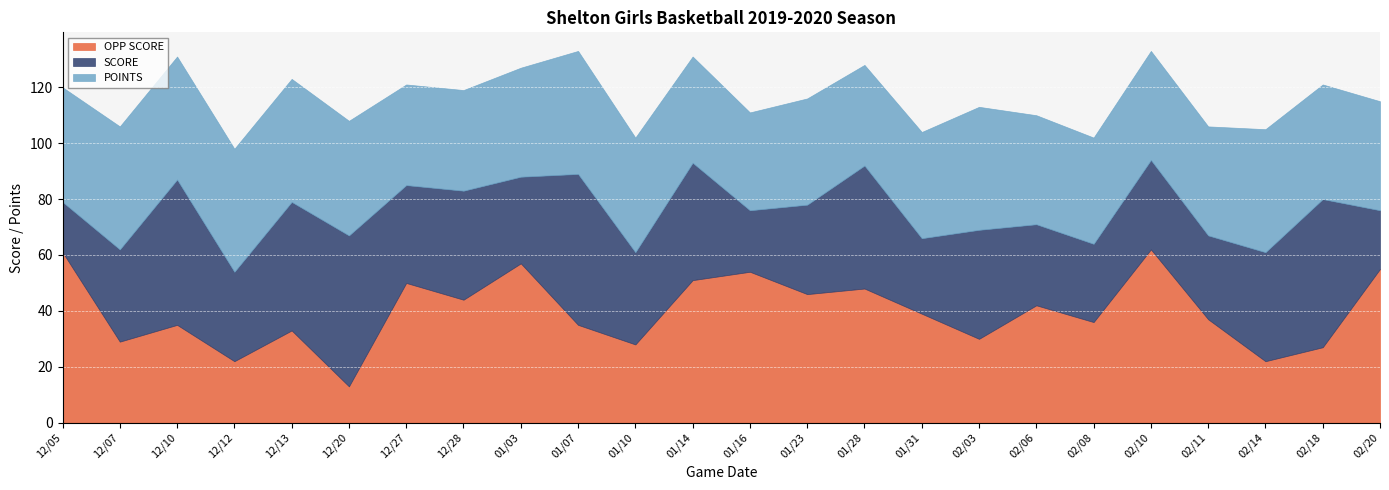

How many POINTS values are between 38 and 44?

20